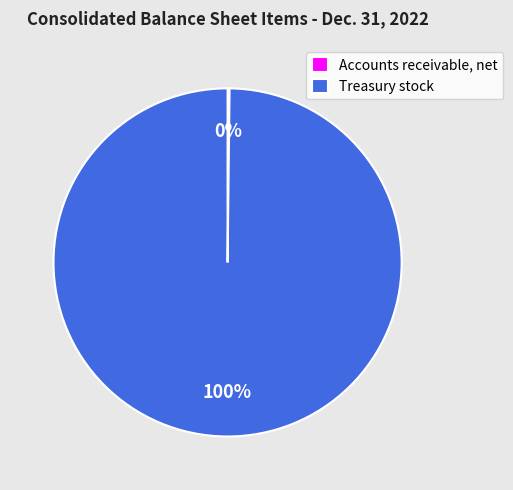

Which category has the biggest portion of the pie?

Treasury stock